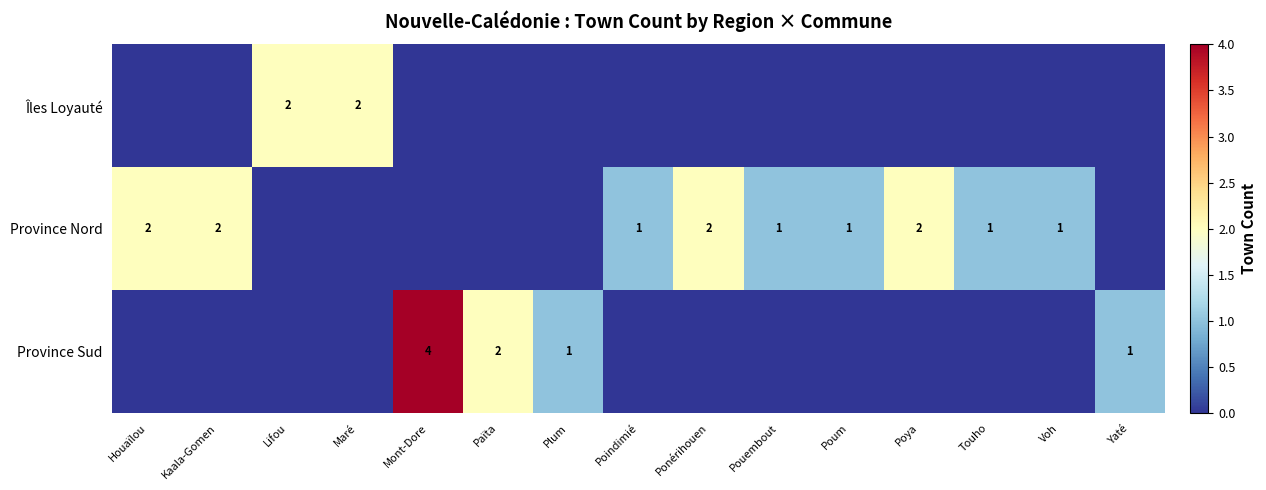

What value does the Province Nord series have at Kaala-Gomen?

2